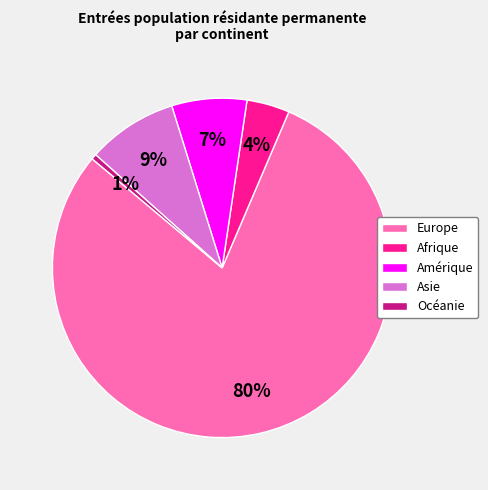

Rank the categories by value from lowest to highest.

Océanie, Afrique, Amérique, Asie, Europe